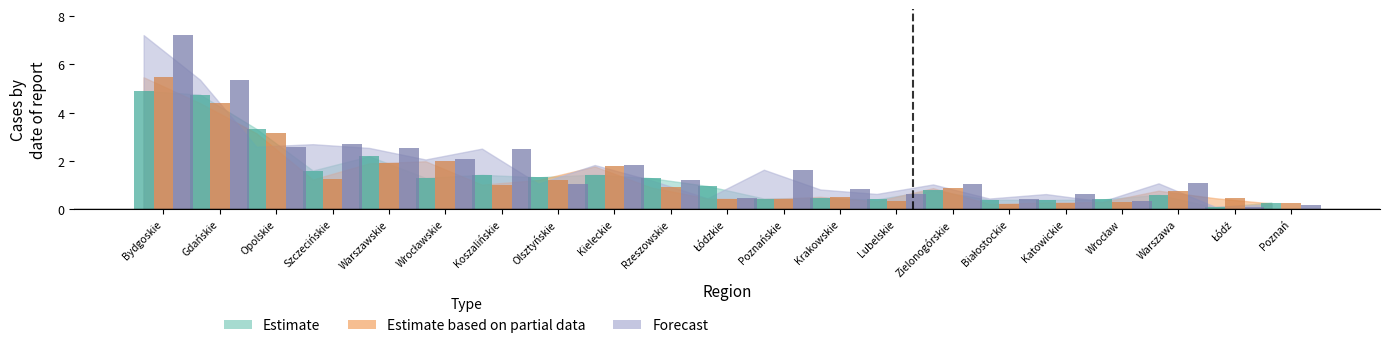

What is the label of the 18th bar from the left?

Wrocław